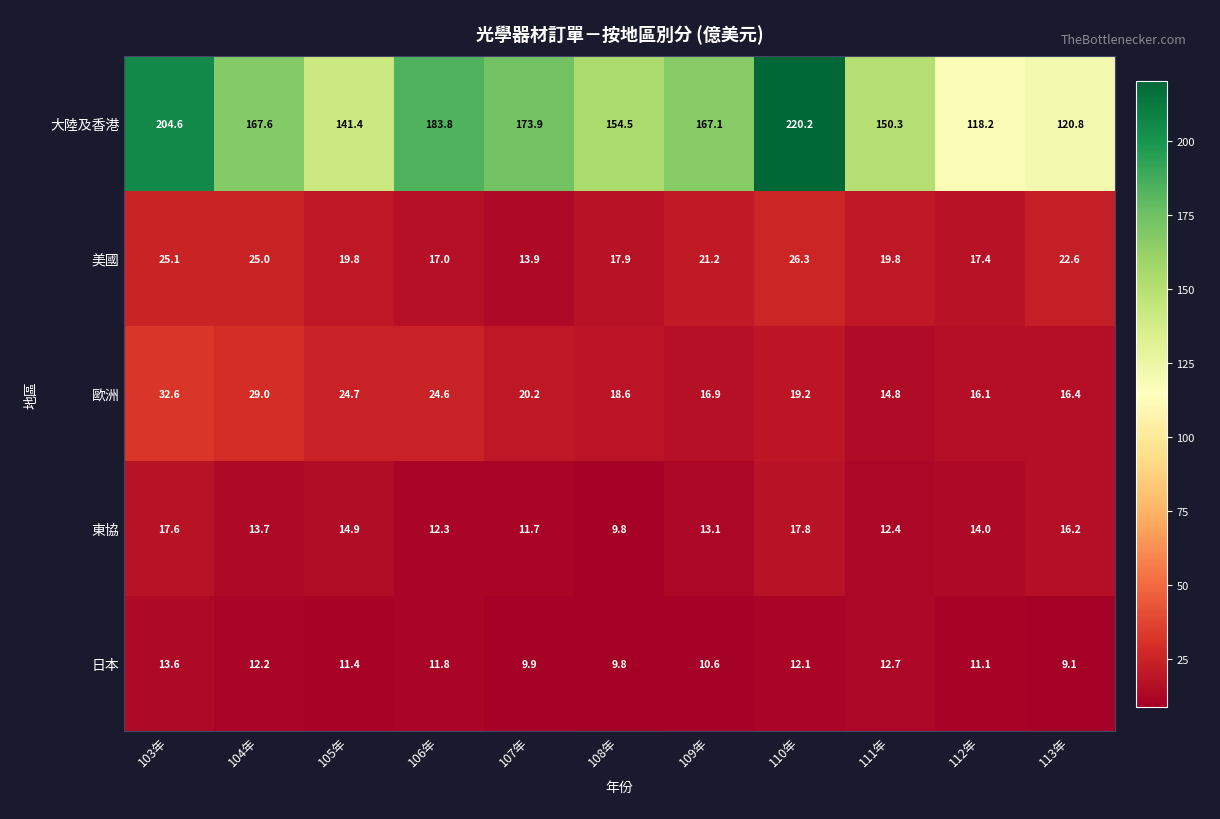

What is the maximum value for 美國?

26.3